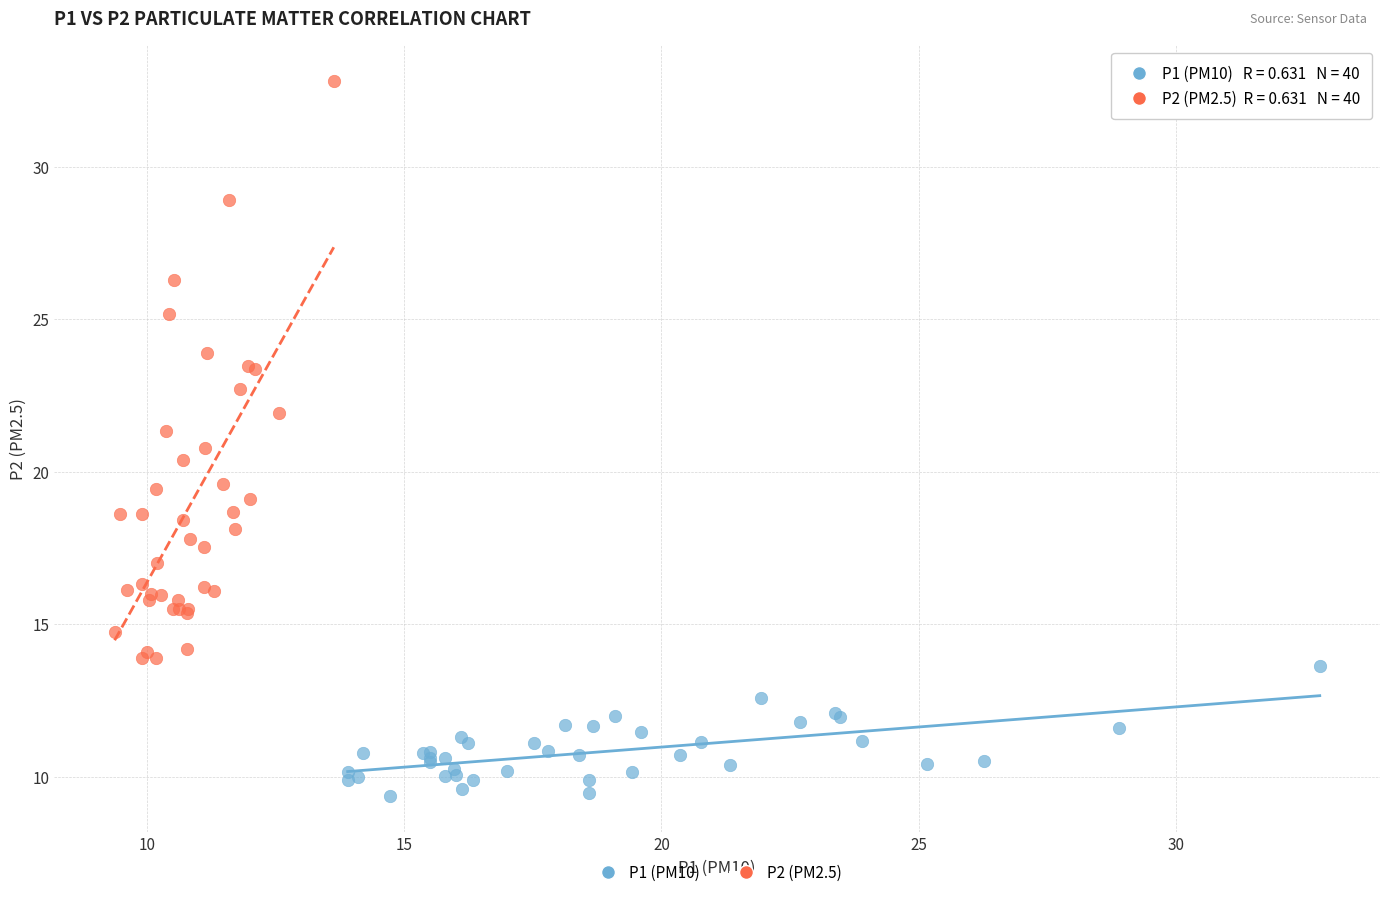

Which series contains the lowest Y value?

P1 (PM10)